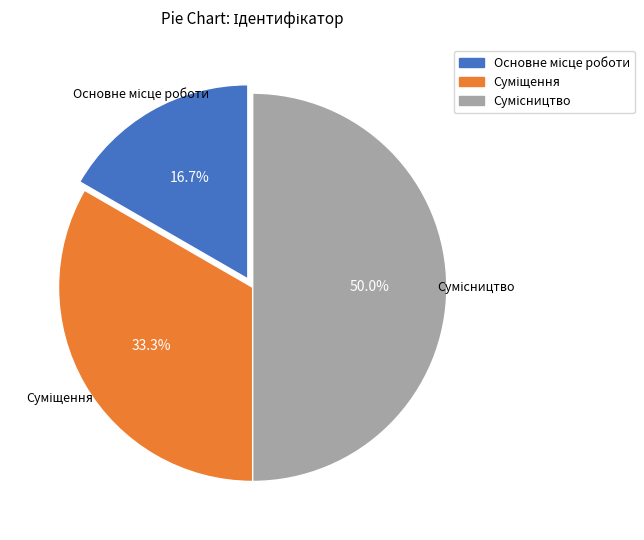

Which slice is the smallest?

Основне місце роботи